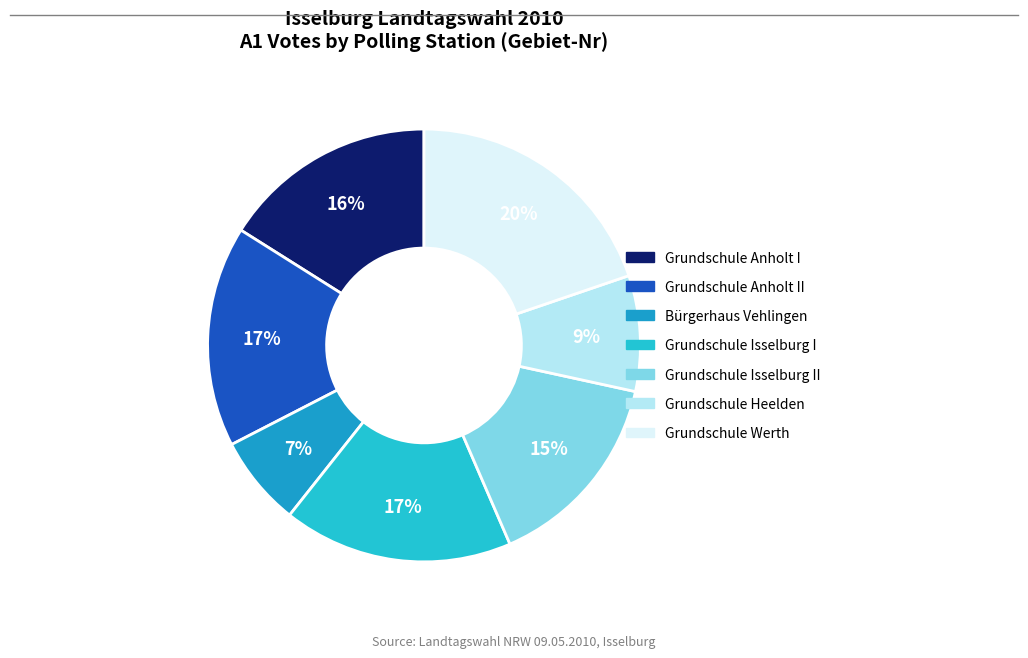

How many slices are in this pie chart?

7